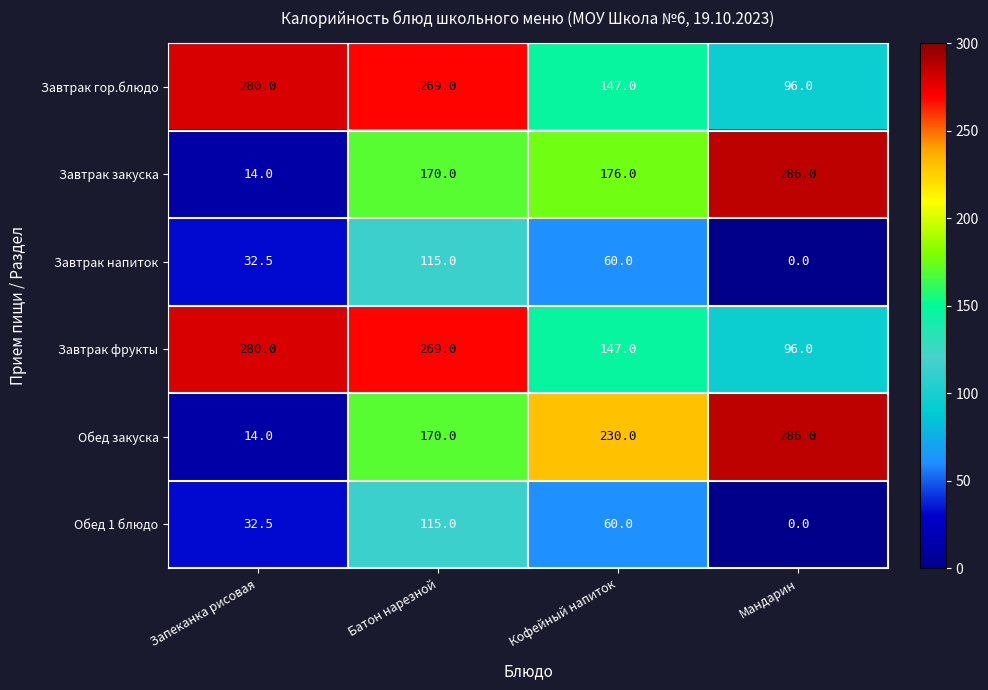

What is the average value of the Завтрак фрукты series?

198.0